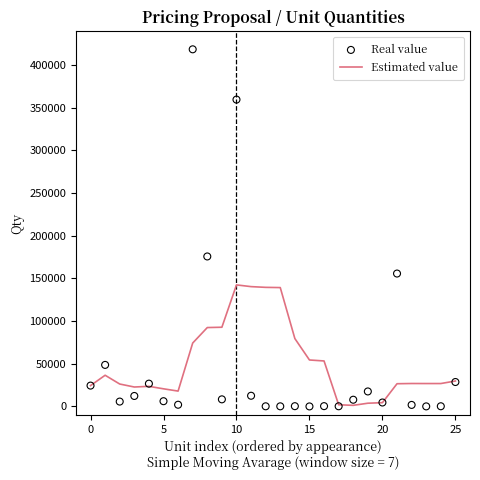

At how many categories does at least one series exceed 389016?

1